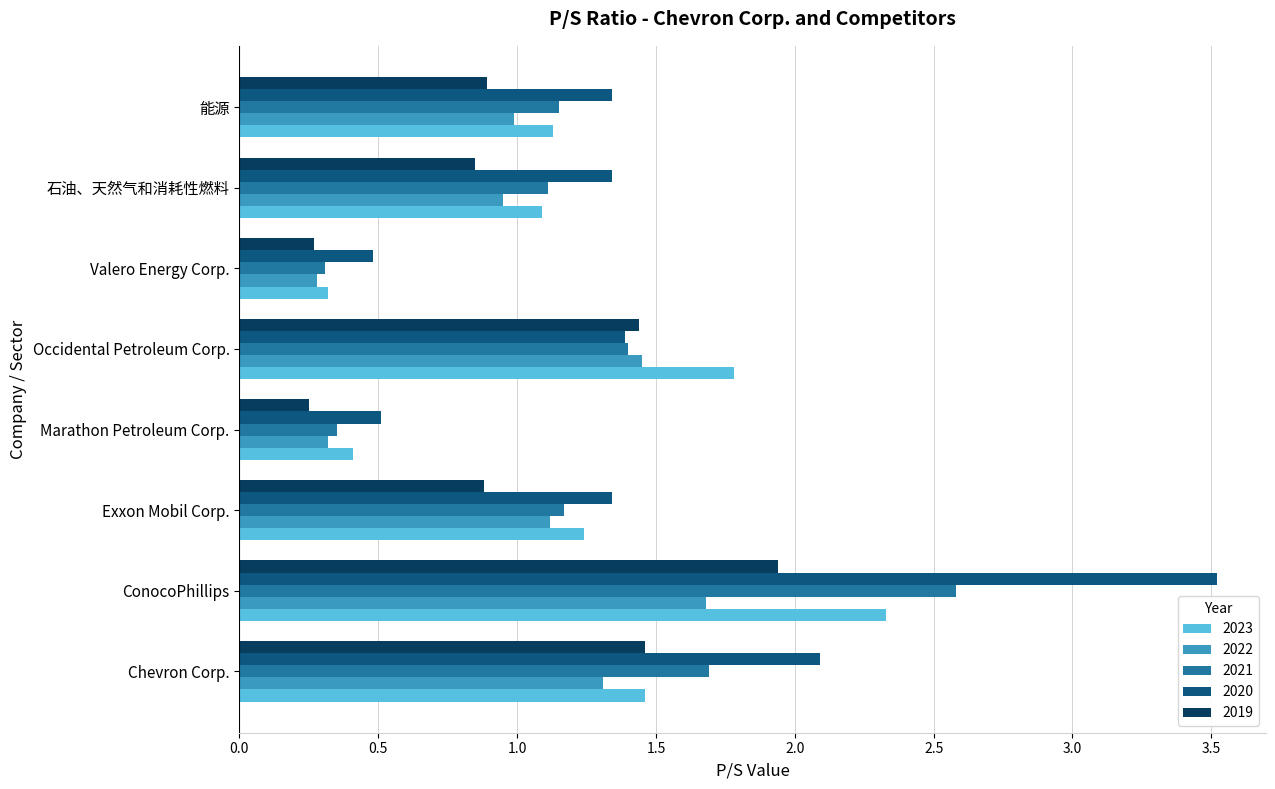

At which label is 2020 closest to 2?

Chevron Corp.